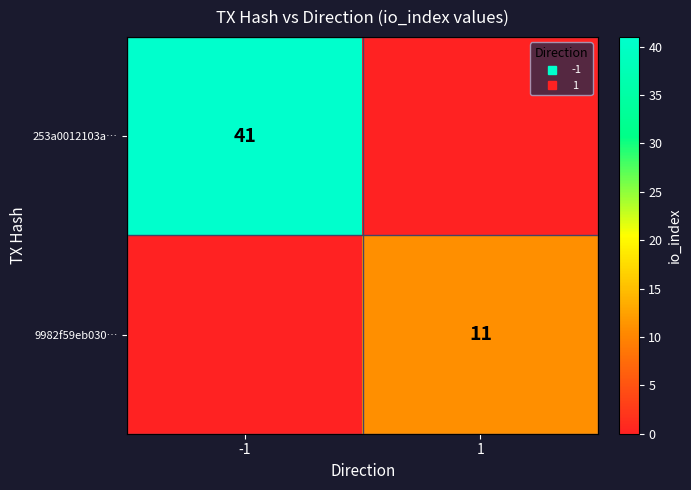

Count the number of categories in the chart.

2